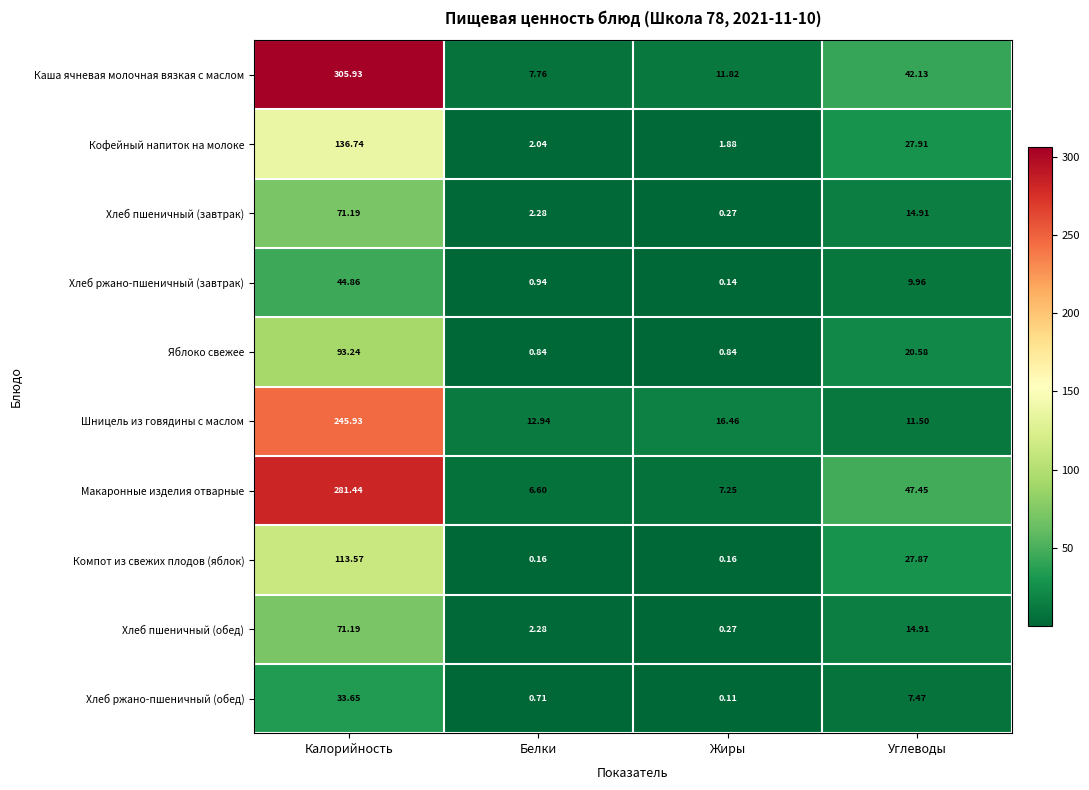

Between Калорийность and Жиры, which series saw the biggest shift?

Каша ячневая молочная вязкая с маслом